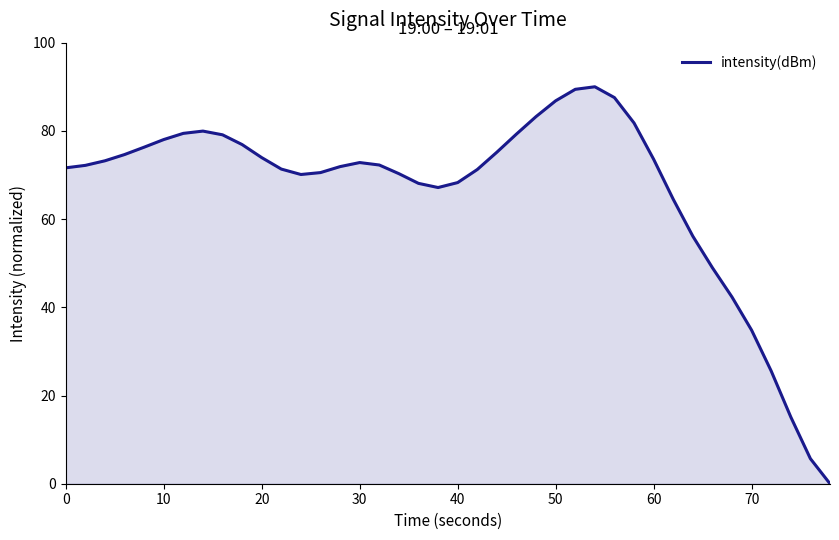

What is the greatest value displayed?

90.0